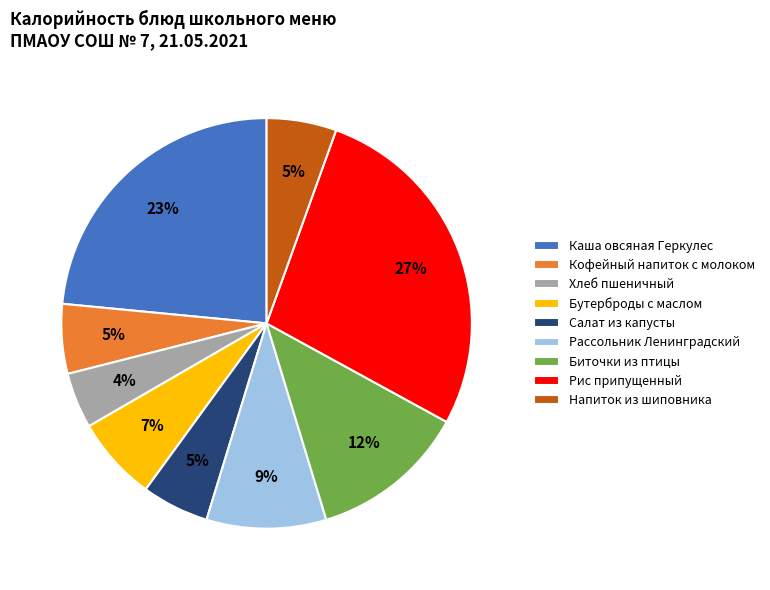

Which category has the smallest portion of the pie?

Хлеб пшеничный